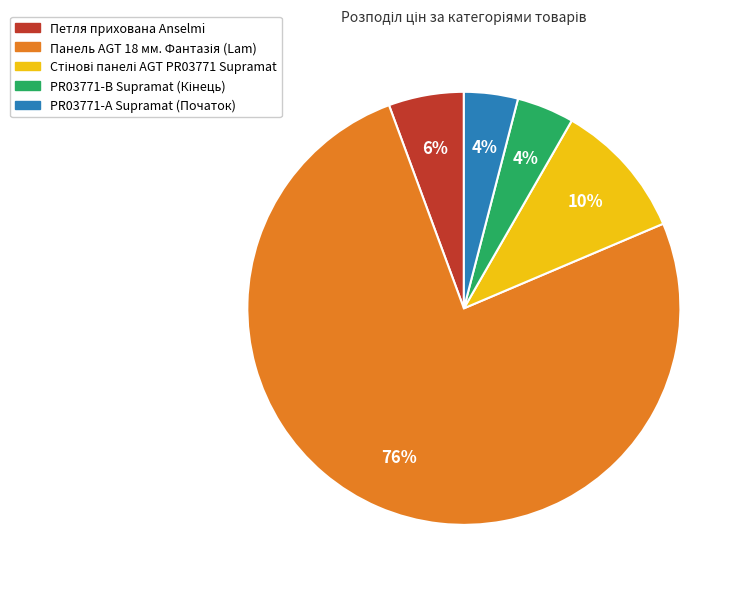

True or false: Петля прихована Anselmi accounts for 6% of the total.

True